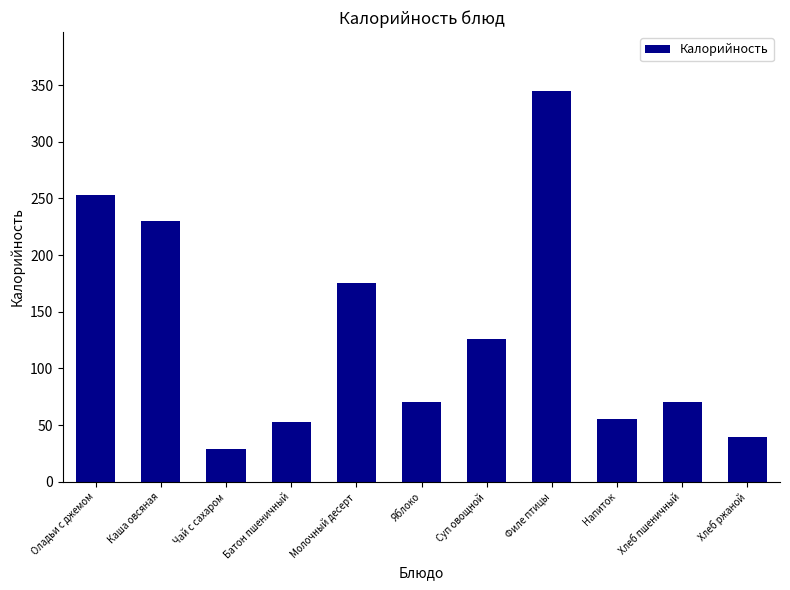

Does the chart contain stacked bars?

No